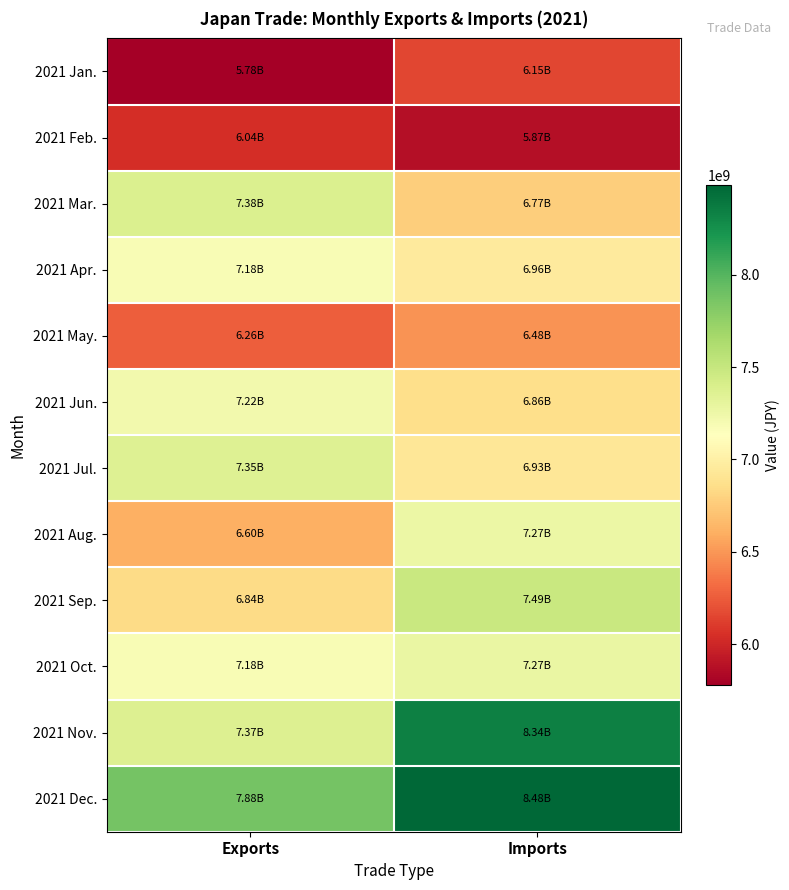

Reading left to right, what are all the values shown in this chart?

2021 Jan.: Exports=5779506317	Imports=6150160389
2021 Feb.: Exports=6038347717	Imports=5871044739
2021 Mar.: Exports=7377555214	Imports=6767712698
2021 Apr.: Exports=7180252387	Imports=6962383659
2021 May.: Exports=6260587223	Imports=6478439324
2021 Jun.: Exports=7223788223	Imports=6862596095
2021 Jul.: Exports=7354679265	Imports=6926264153
2021 Aug.: Exports=6604917929	Imports=7268354141
2021 Sep.: Exports=6840511414	Imports=7489454967
2021 Oct.: Exports=7183224055	Imports=7273940522
2021 Nov.: Exports=7366962876	Imports=8340520151
2021 Dec.: Exports=7881087673	Imports=8484173753